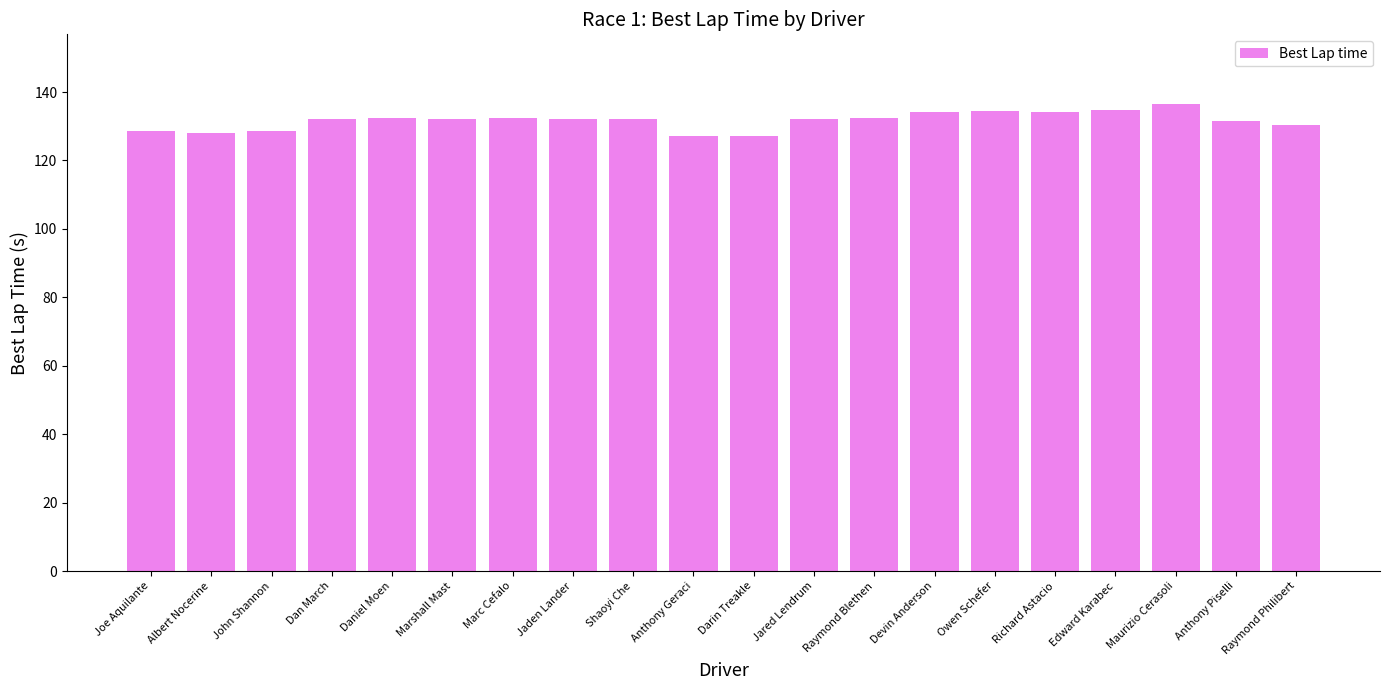

What is the label of the 12th bar from the right?

Shaoyi Che